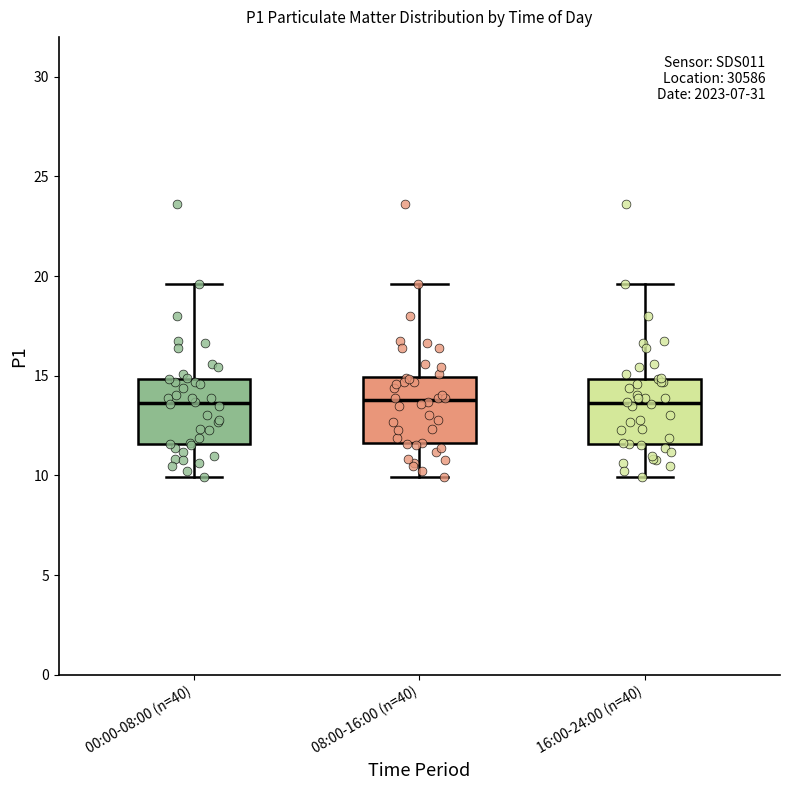

Reading left to right, read every box against the y-axis: the position of its median line, the range the box covers, and the ends of its whiskers. The values are not printed on the chart, so give them approximately, as read against the axis.

00:00-08:00 (n=40): median 13.5, box 11.5 to 15.0, whiskers 10.0 to 19.5
08:00-16:00 (n=40): median 14.0, box 11.5 to 15.0, whiskers 10.0 to 19.5
16:00-24:00 (n=40): median 13.5, box 11.5 to 15.0, whiskers 10.0 to 19.5